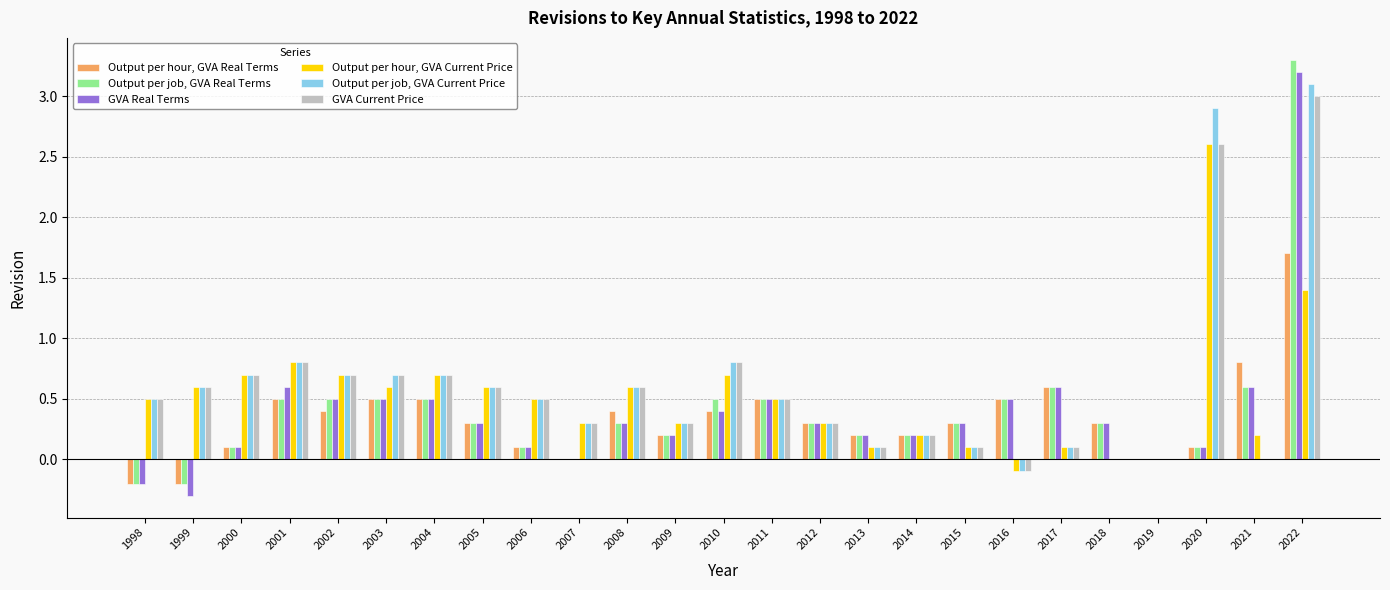

The Output per job, GVA Real Terms series shows -0.2 at 1999. True or false?

True